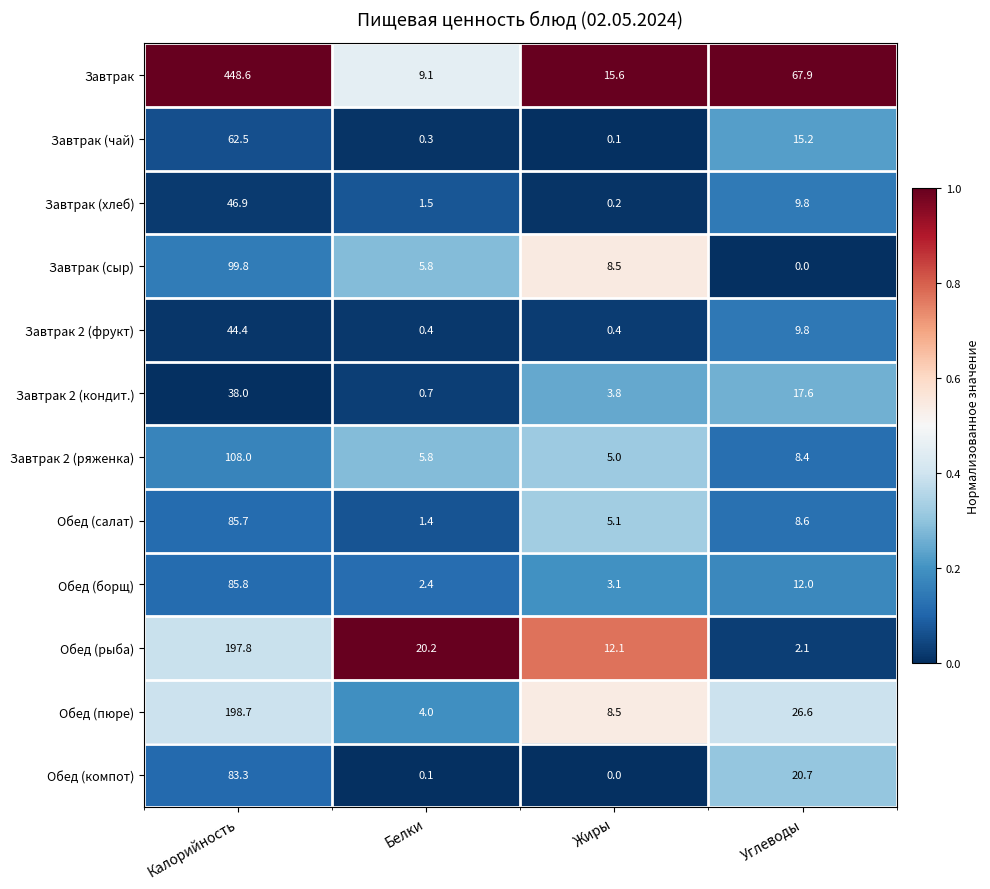

At which label is Обед (компот) closest to 41?

Углеводы